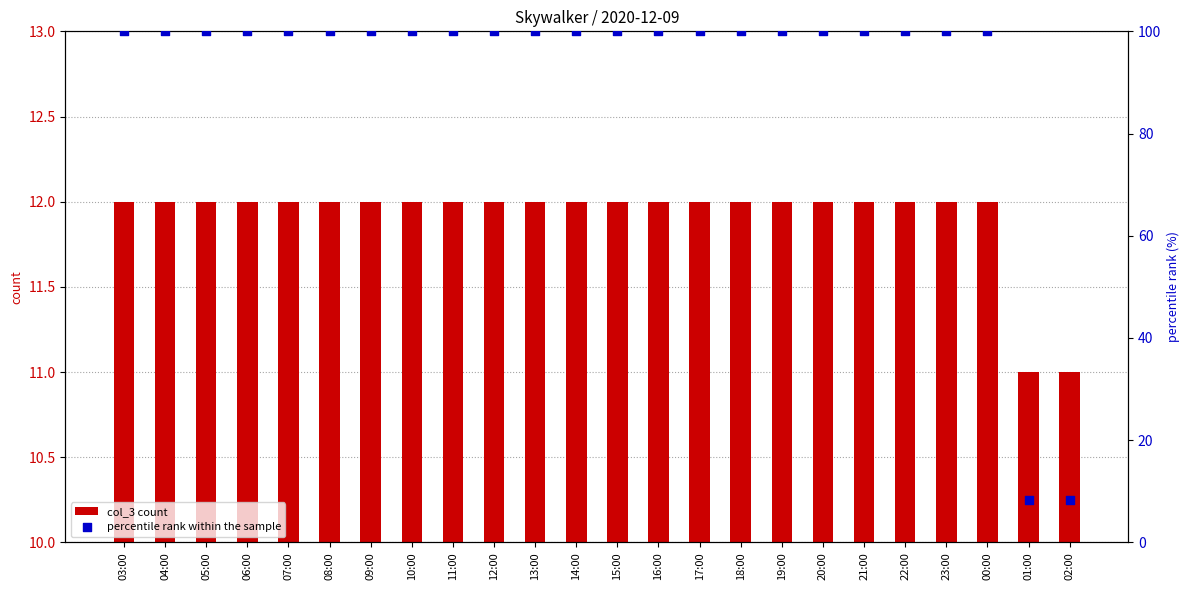

At which category is the sum across all series the highest?

03:00